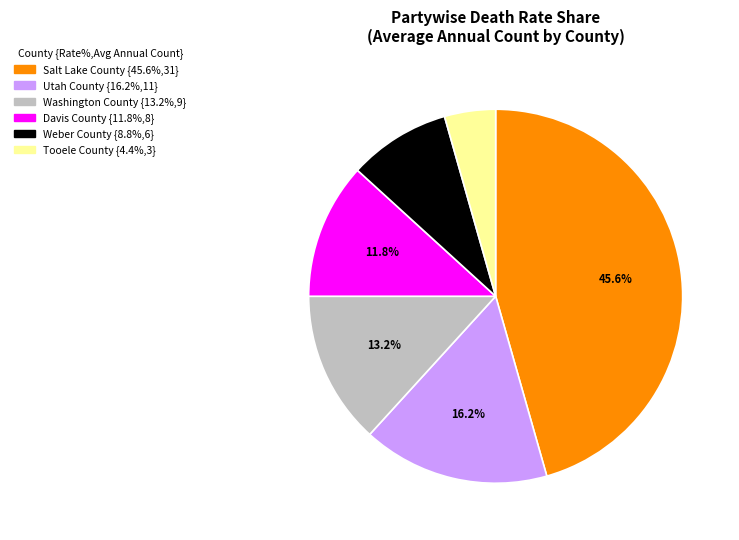

Do Washington County and Salt Lake County together represent more than half of the pie?

Yes